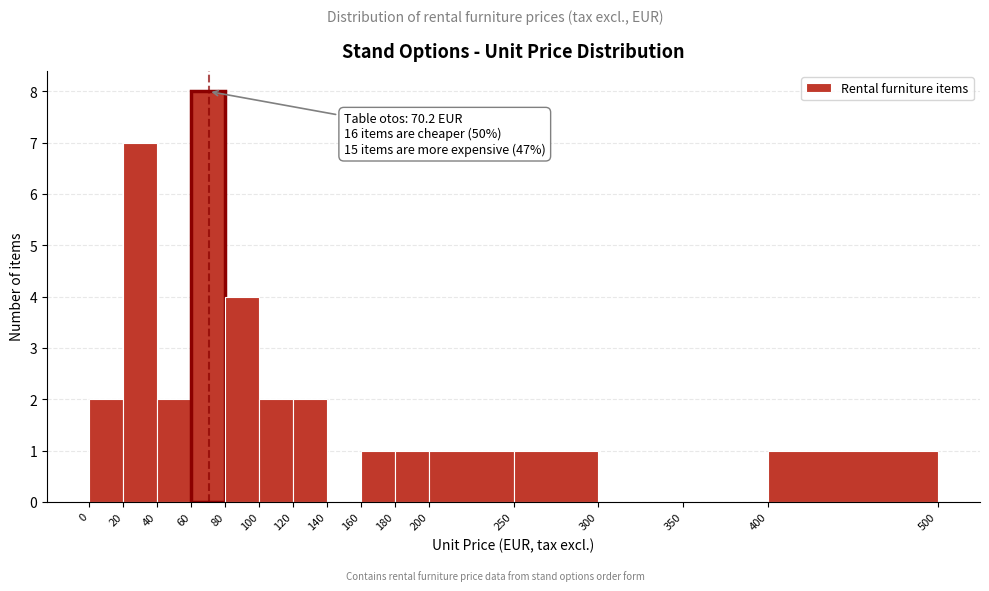

Over which range of the x-axis is the bar tallest?

60 to 80